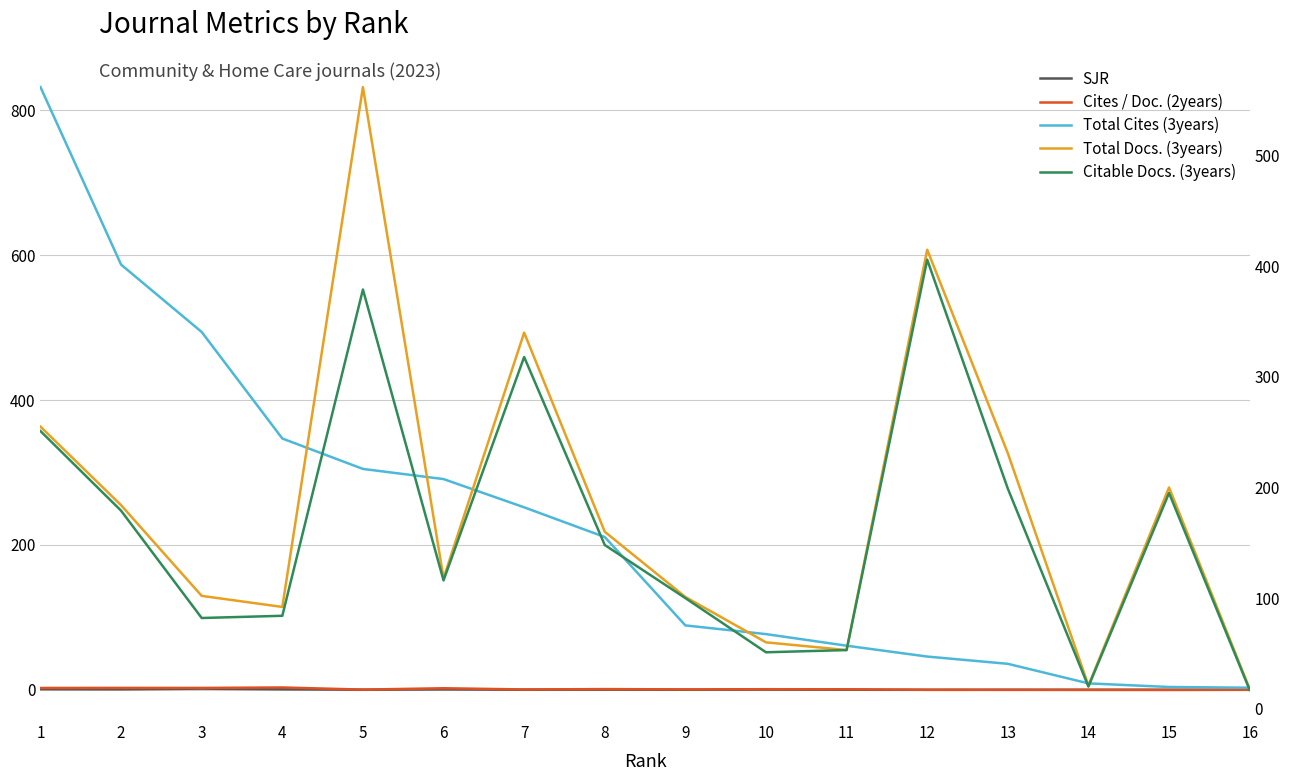

Rank the series by their maximum value, from lowest to highest.

SJR, Cites / Doc. (2years), Citable Docs. (3years), Total Docs. (3years), Total Cites (3years)